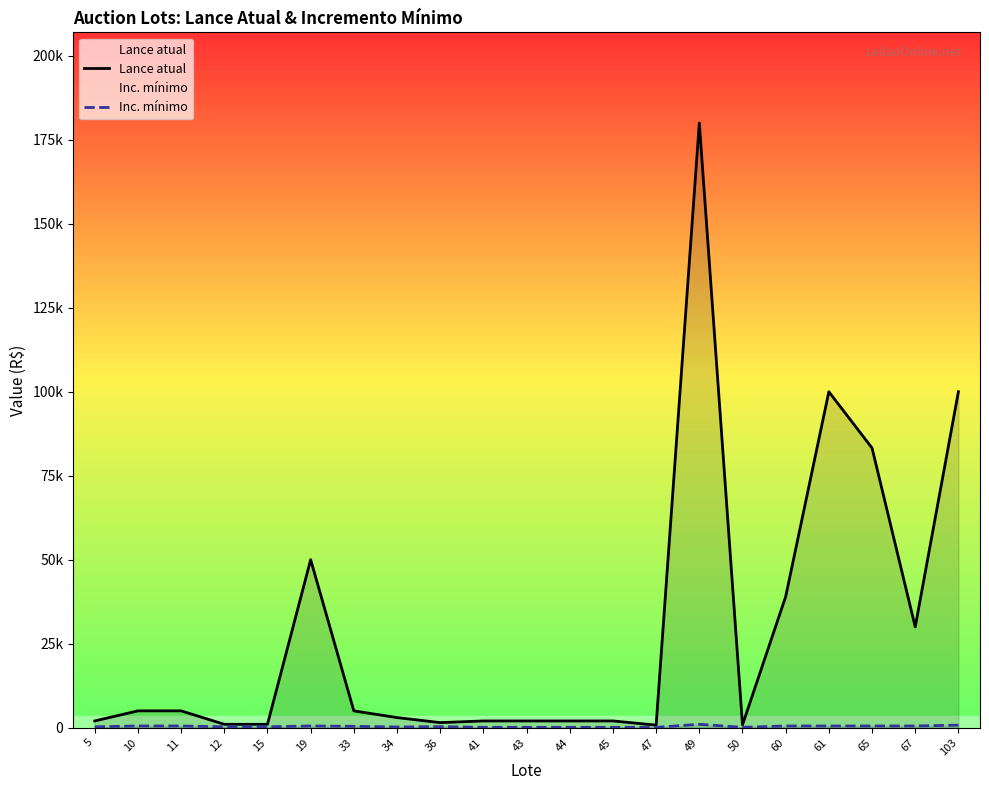

Reading left to right, extract all data points from this chart.

Lance atual: 5=2000	10=5000	11=5000	12=1000	15=1000	19=50000	33=5000	34=3000	36=1500	41=2000	43=2000	44=2000	45=2000	47=750	49=180000	50=850	60=39000	61=100000	65=83250	67=30000	103=100000
Inc. mínimo: 5=250	10=500	11=500	12=250	15=250	19=500	33=400	34=200	36=300	41=100	43=100	44=100	45=100	47=100	49=1000	50=100	60=500	61=500	65=500	67=500	103=750